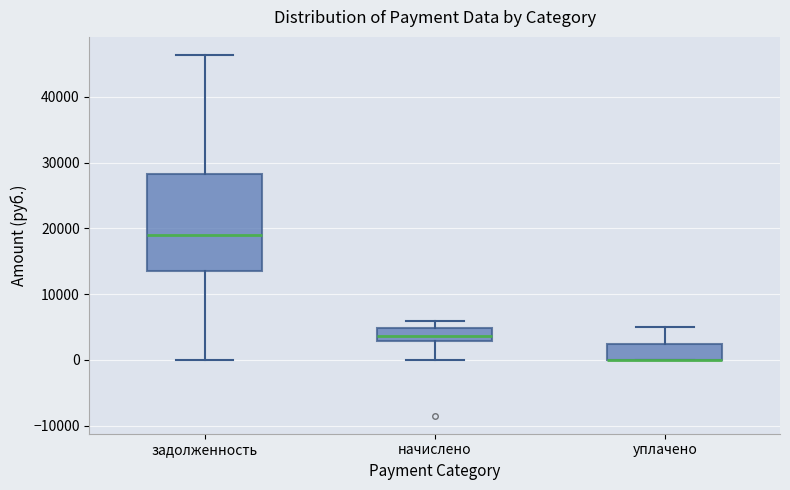

Reading left to right, read every box against the y-axis: the position of its median line, the range the box covers, and the ends of its whiskers. The values are not printed on the chart, so give them approximately, as read against the axis.

задолженность: median 19000, box 13000 to 28000, whiskers 0 to 46000
начислено: median 4000, box 3000 to 5000, whiskers 0 to 6000
уплачено: median 0 (drawn on the box's lower edge), box 0 to 2000, whiskers 0 to 5000